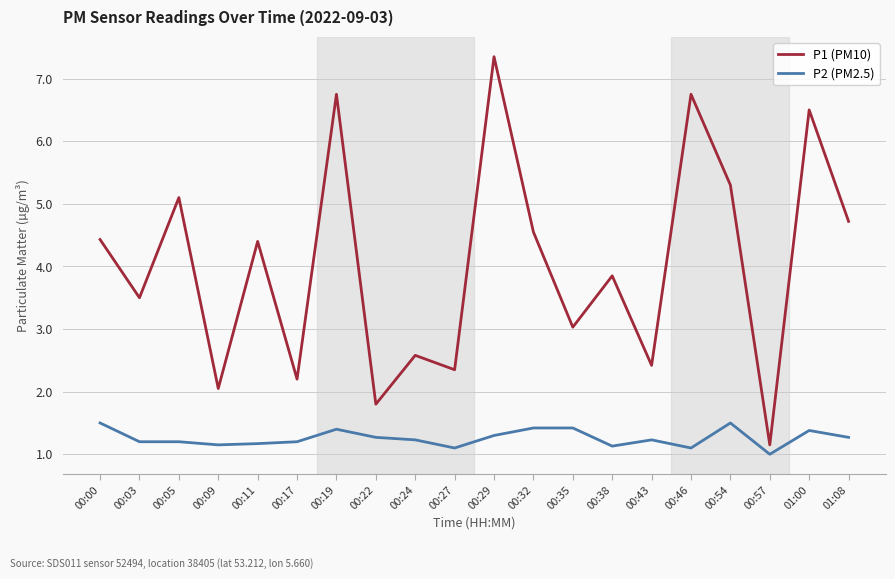

What is the sum of all P1 (PM10) values?

80.8